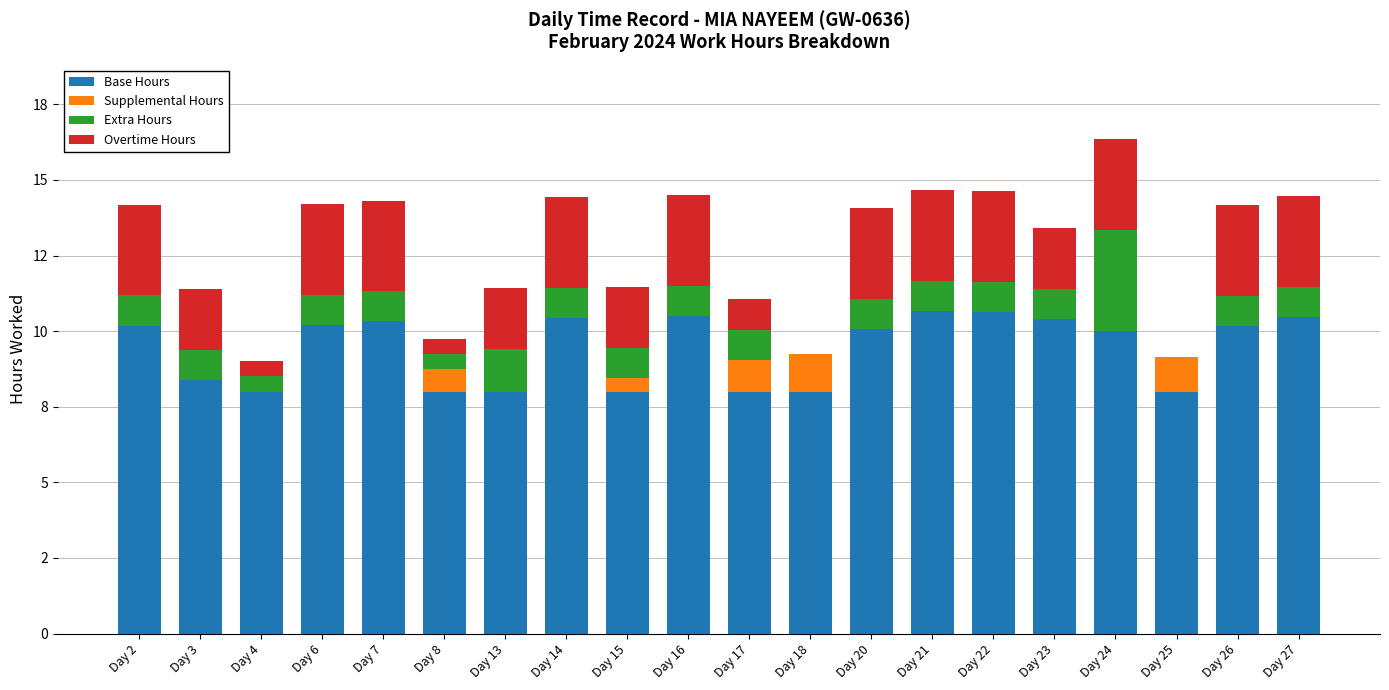

Does the chart contain stacked bars?

Yes